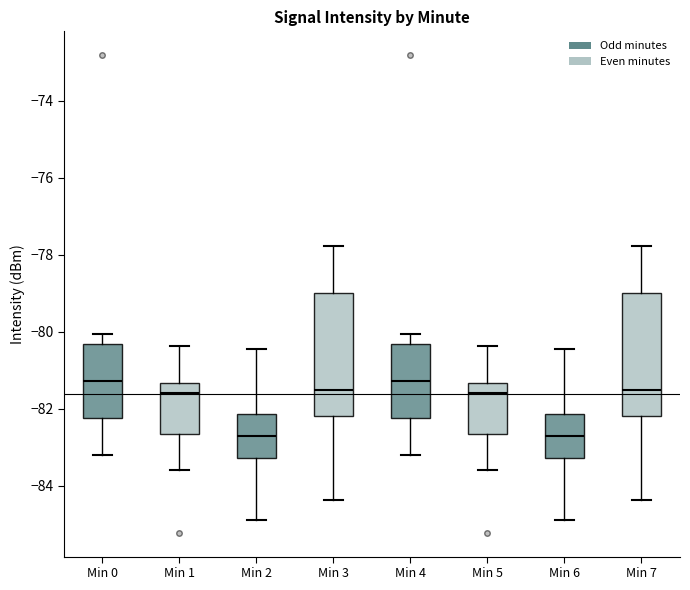

Reading left to right, read every box against the y-axis: the position of its median line, the range the box covers, and the ends of its whiskers. The values are not printed on the chart, so give them approximately, as read against the axis.

Min 0: median -81.2, box -82.2 to -80.4, whiskers -83.2 to -80.0
Min 1: median -81.6, box -82.6 to -81.4, whiskers -83.6 to -80.4
Min 2: median -82.6, box -83.2 to -82.2, whiskers -84.8 to -80.4
Min 3: median -81.6, box -82.2 to -79.0, whiskers -84.4 to -77.8
Min 4: median -81.2, box -82.2 to -80.4, whiskers -83.2 to -80.0
Min 5: median -81.6, box -82.6 to -81.4, whiskers -83.6 to -80.4
Min 6: median -82.6, box -83.2 to -82.2, whiskers -84.8 to -80.4
Min 7: median -81.6, box -82.2 to -79.0, whiskers -84.4 to -77.8